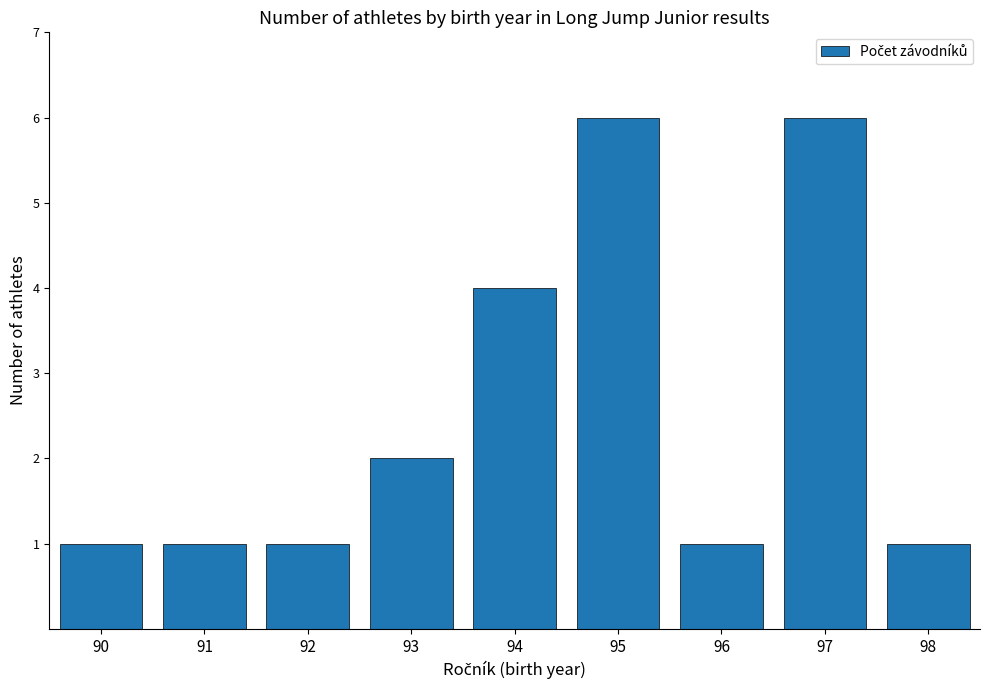

What is the value of the 9th bar from the left?

1